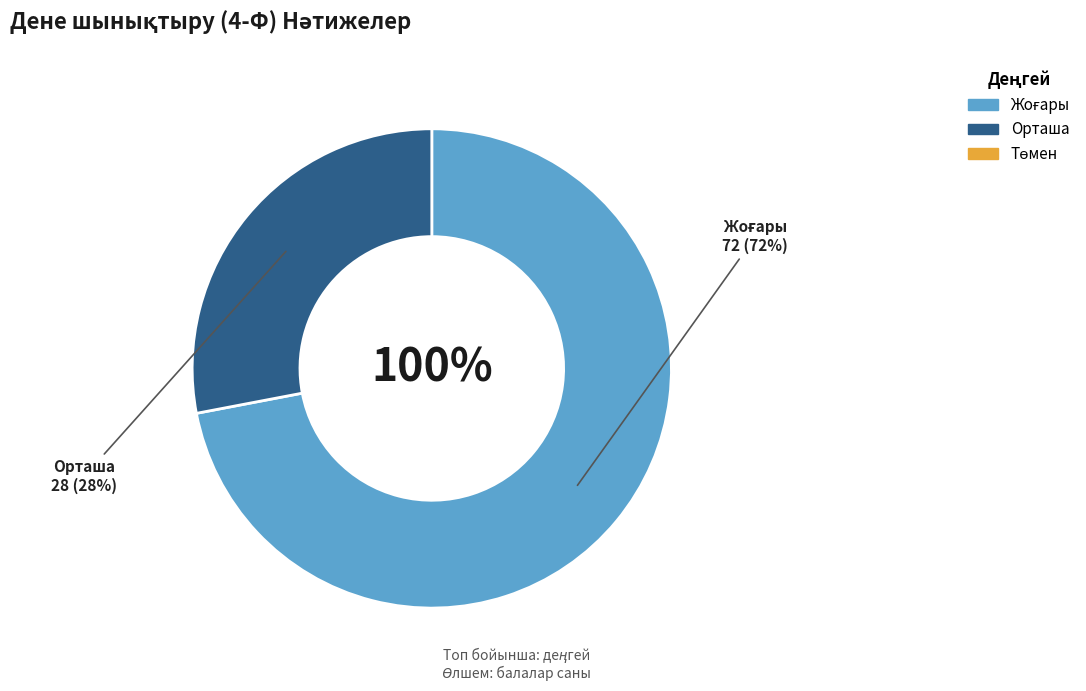

Rank the categories by value from lowest to highest.

Төмен, Орташа, Жоғары